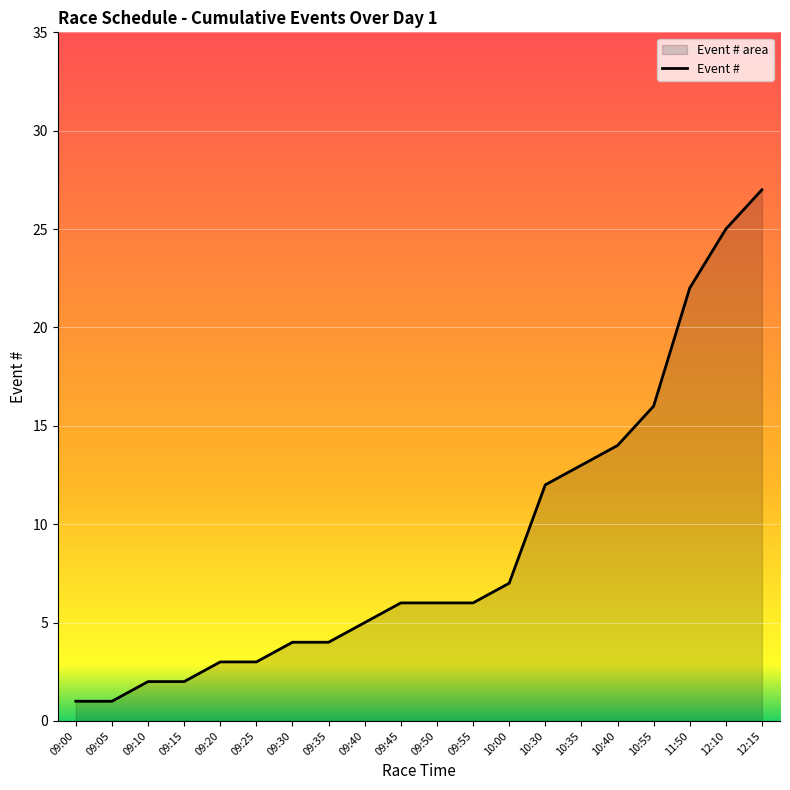

How many lines are shown in the chart?

1